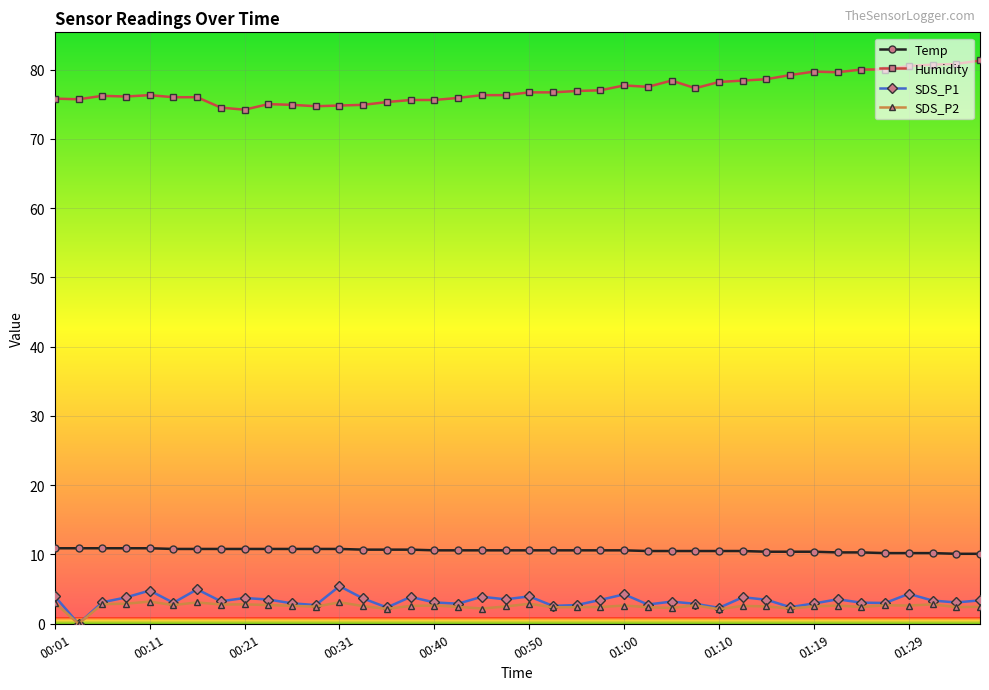

Which series has the largest total across all categories?

Humidity